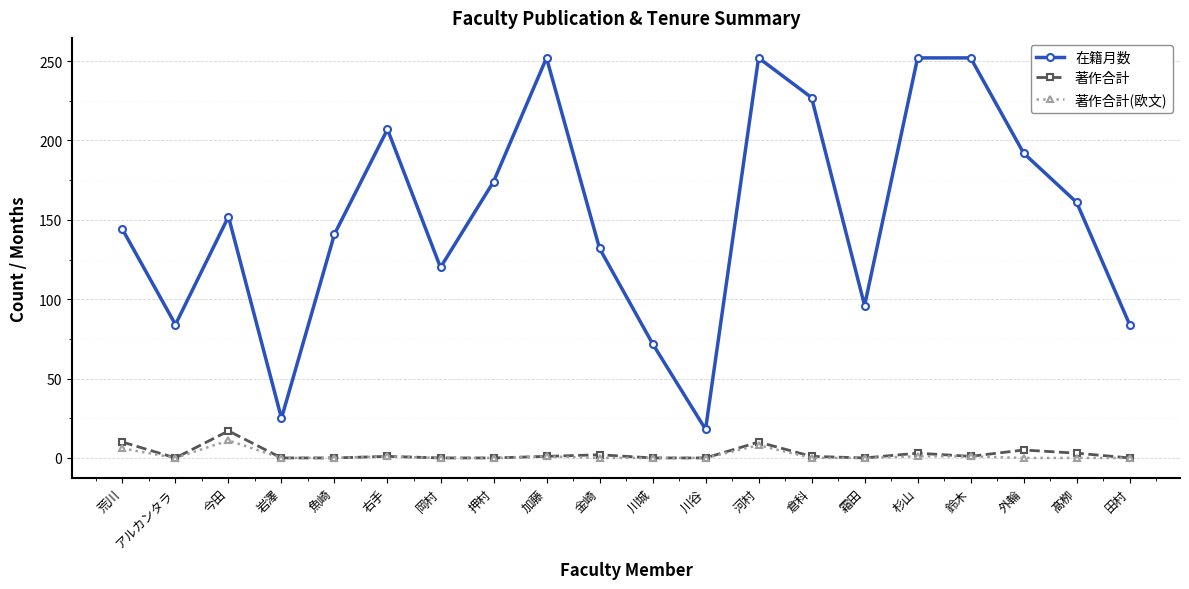

Read the 著作合計 value at 髙栁.

3